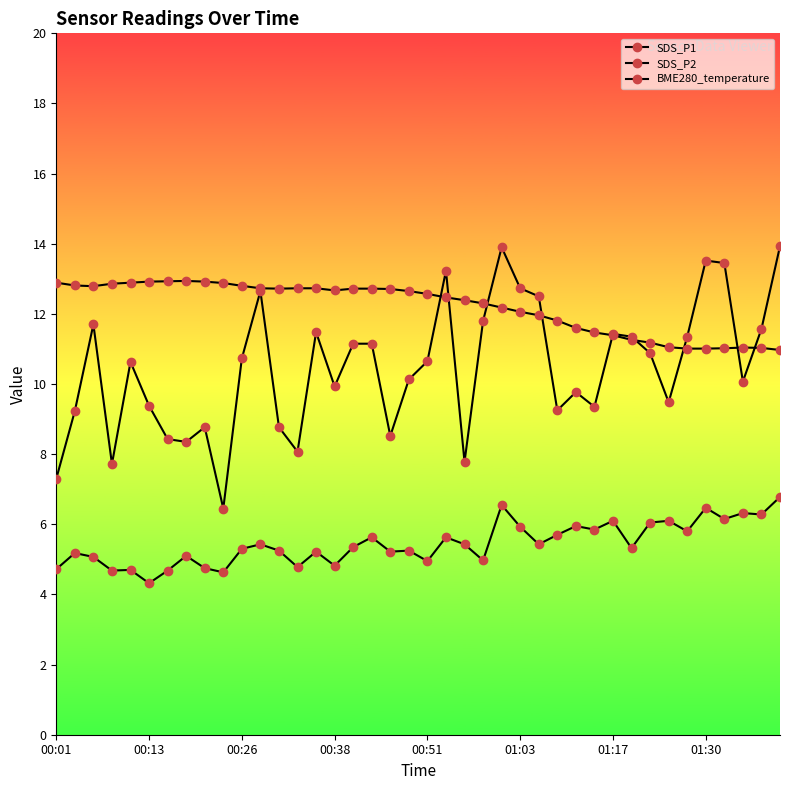

Which category has the highest value in the SDS_P1 series?

39